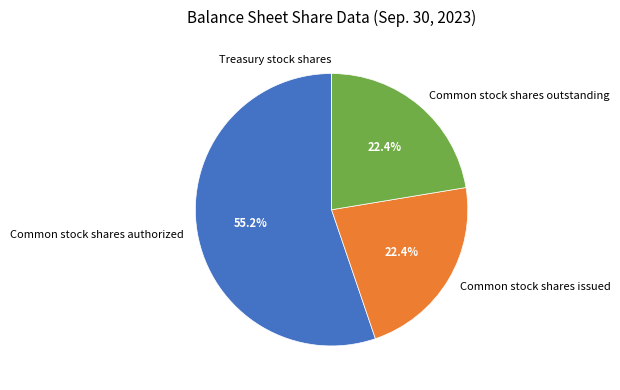

Which category has the biggest portion of the pie?

Common stock shares authorized